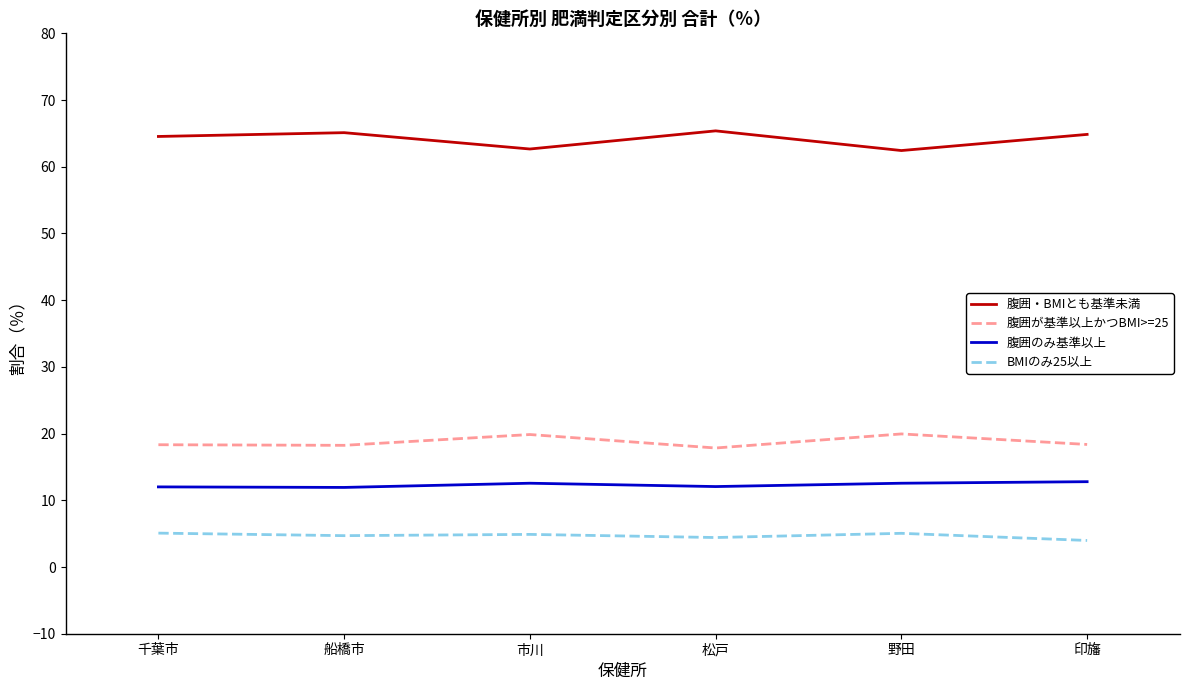

How many lines are shown in the chart?

4